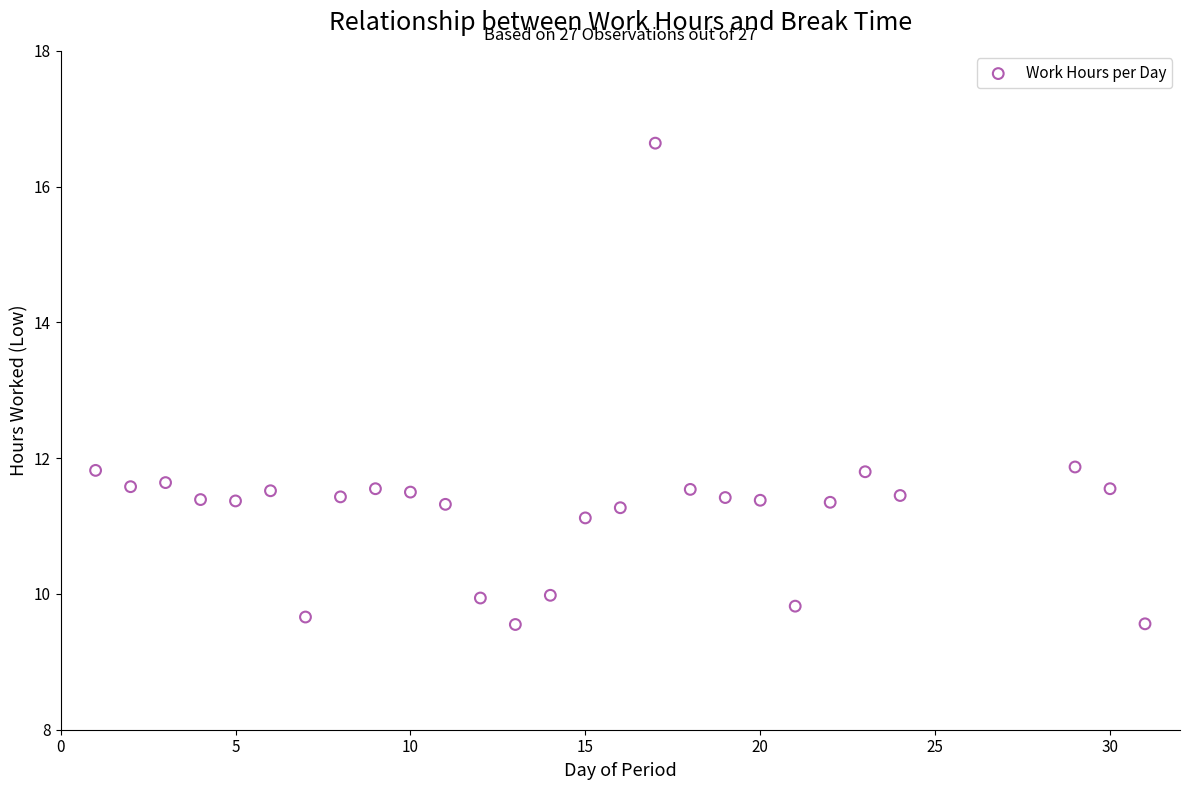

What is the range of X values (max minus min)?

30.0